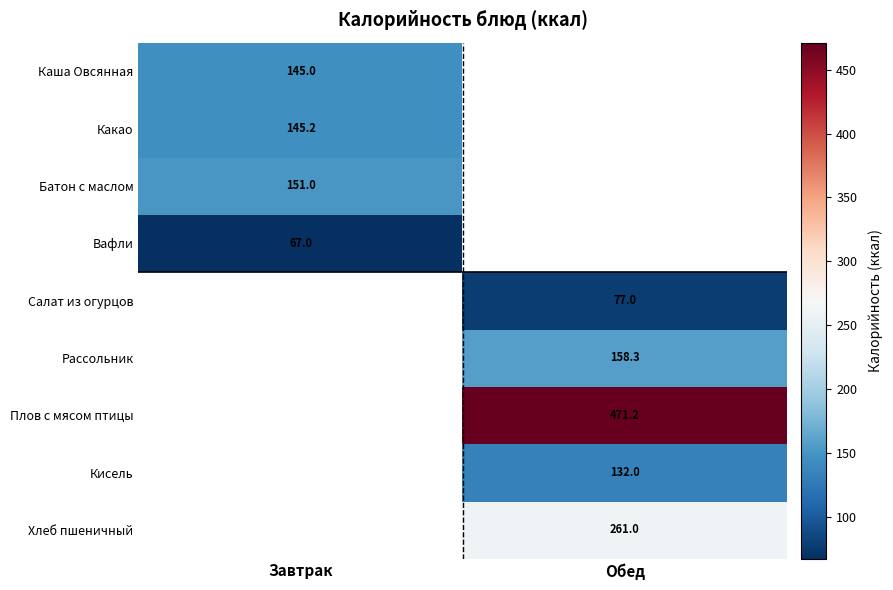

The value of Какао at Завтрак is 145.2. True or false?

True